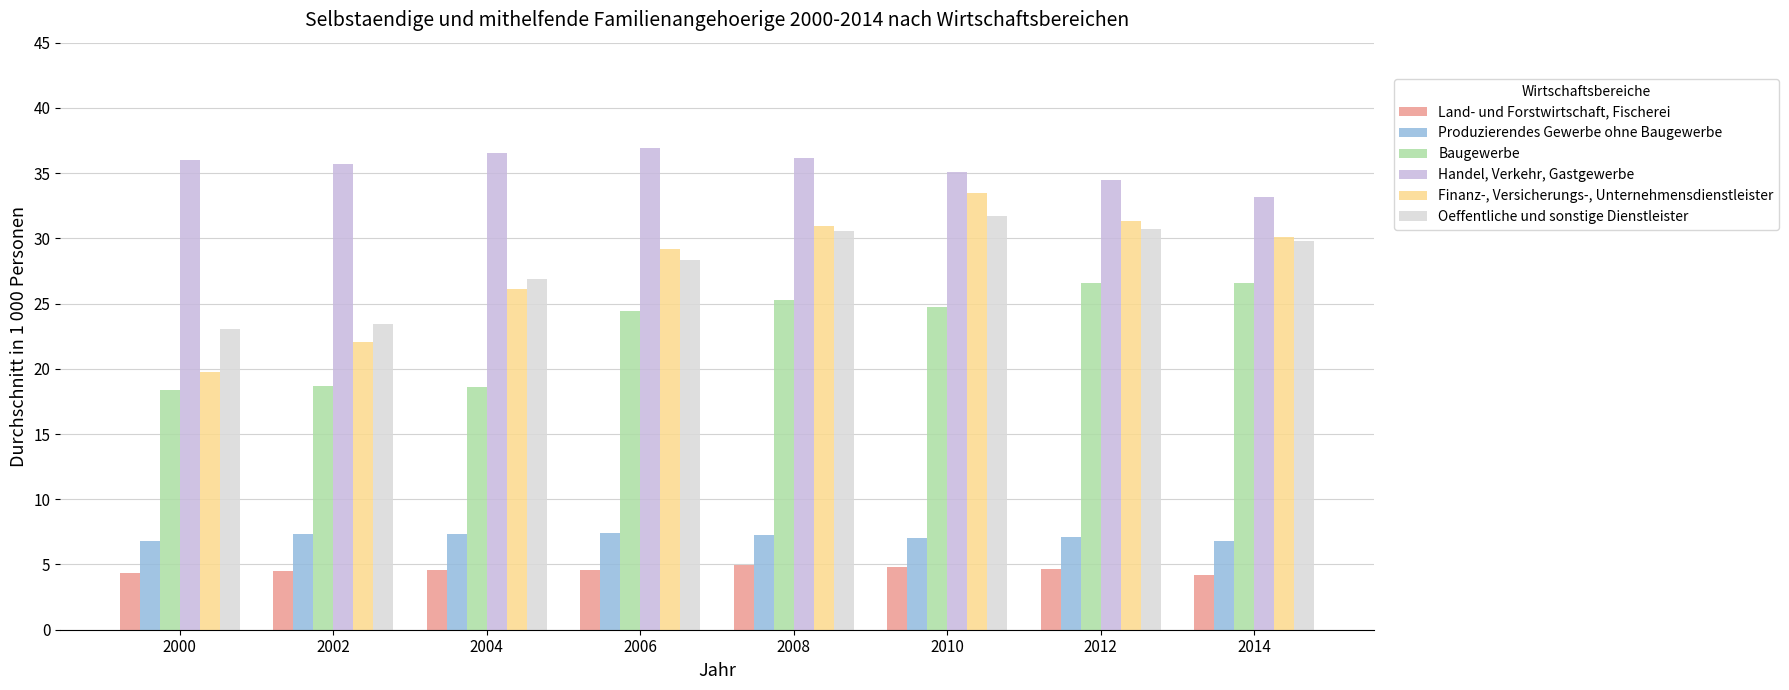

True or false: Finanz-, Versicherungs-, Unternehmensdienstleister has a value of 30.9 at 2008.

True